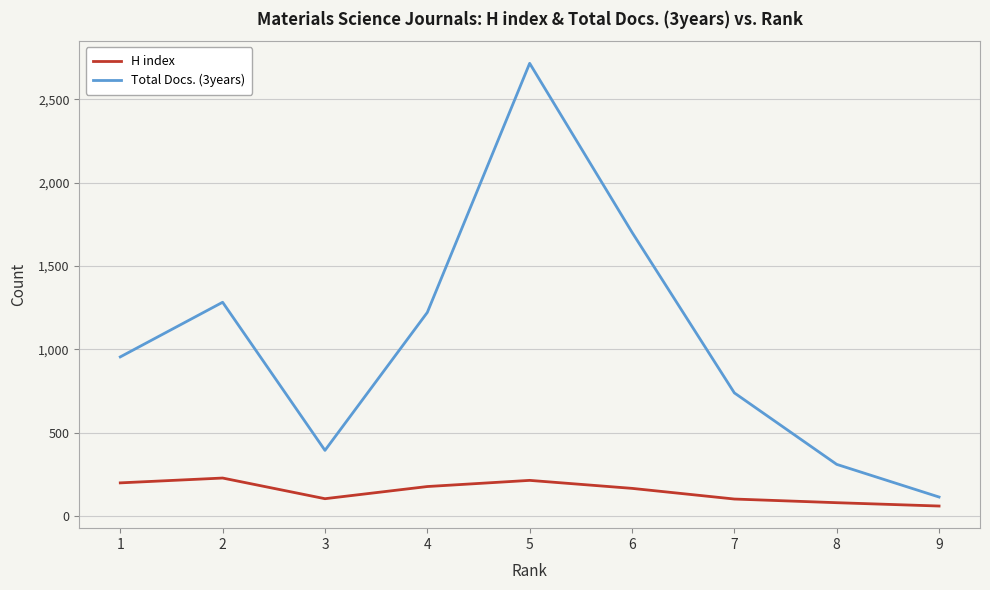

How many lines are shown in the chart?

2